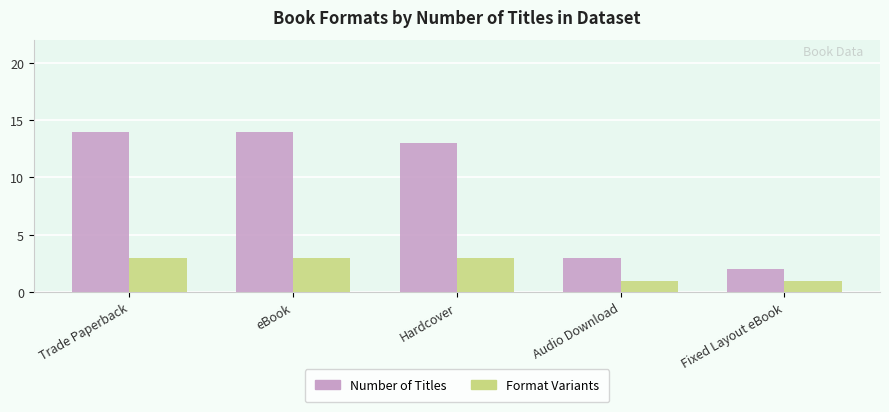

What is the value of the Number of Titles bar at the 4th from the left?

3